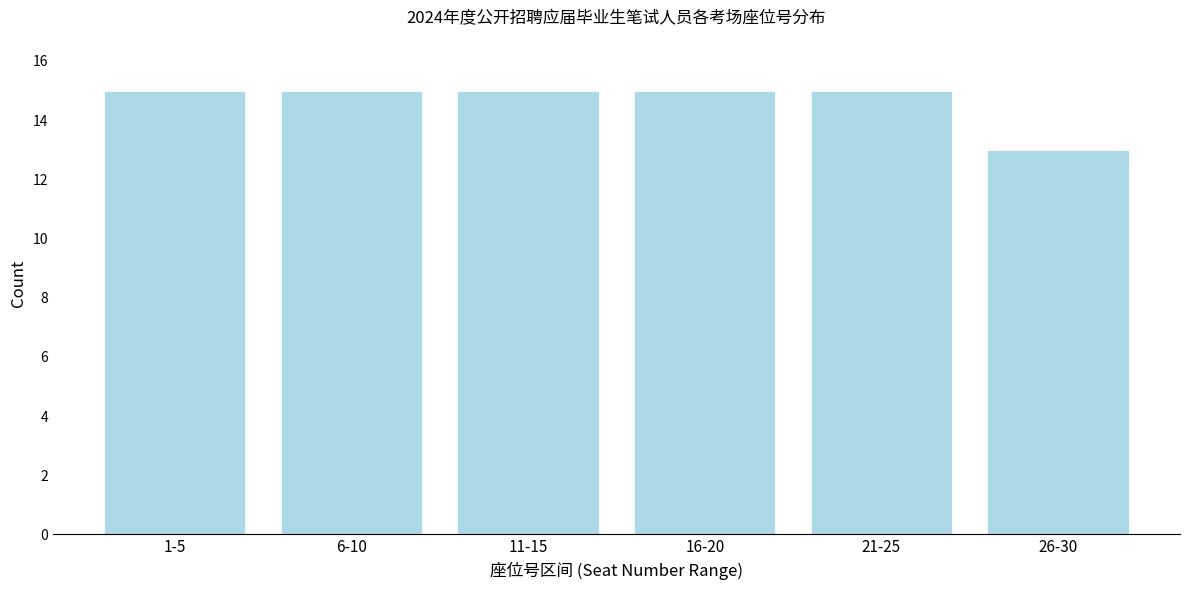

Reading right to left, list all the values displayed in this chart.

26-30=13	21-25=15	16-20=15	11-15=15	6-10=15	1-5=15